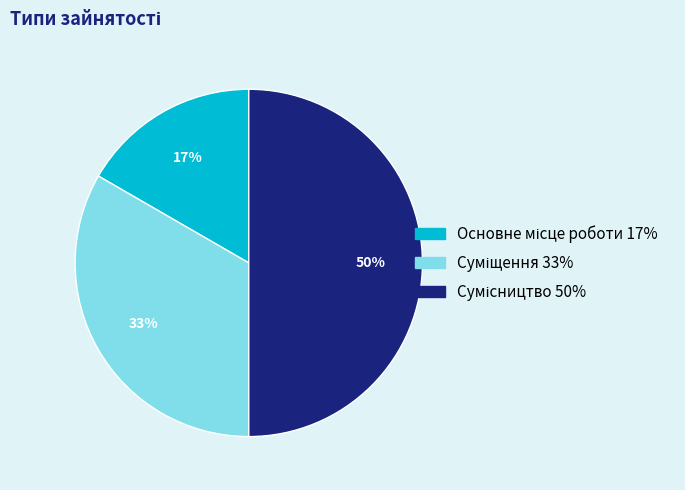

To the nearest percent, what is the average slice percentage?

33%